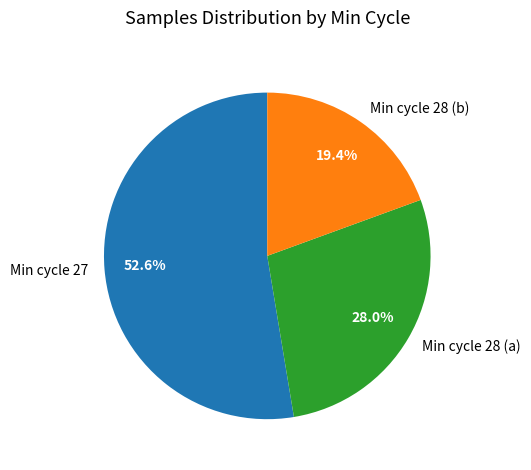

Is there a majority slice in this chart?

Yes